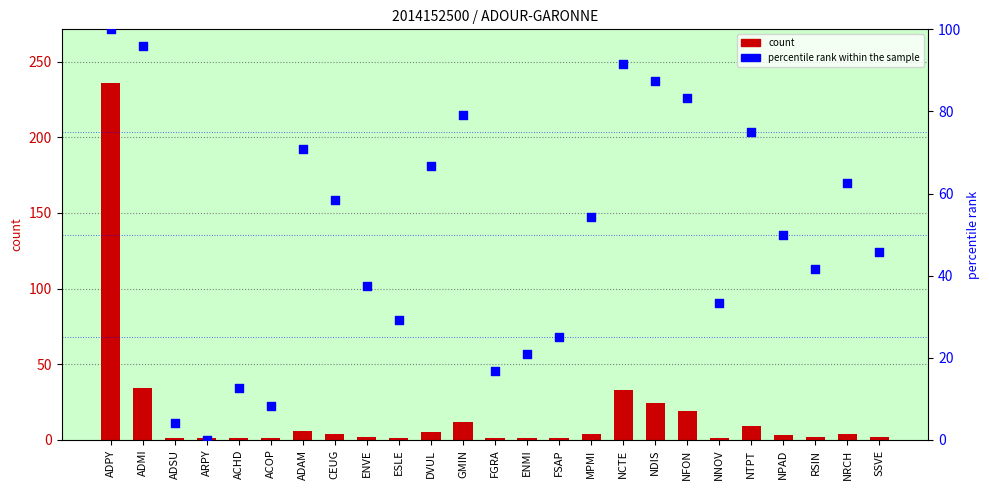

What are all the series names shown in the legend?

count, percentile rank within the sample